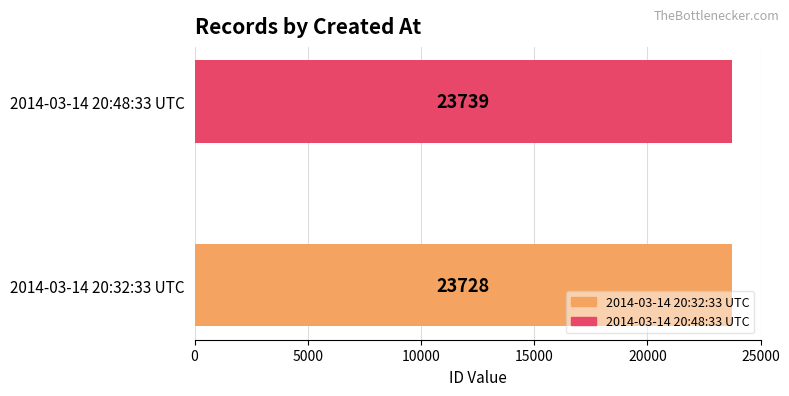

Rank the categories by value from highest to lowest.

2014-03-14 20:48:33 UTC, 2014-03-14 20:32:33 UTC